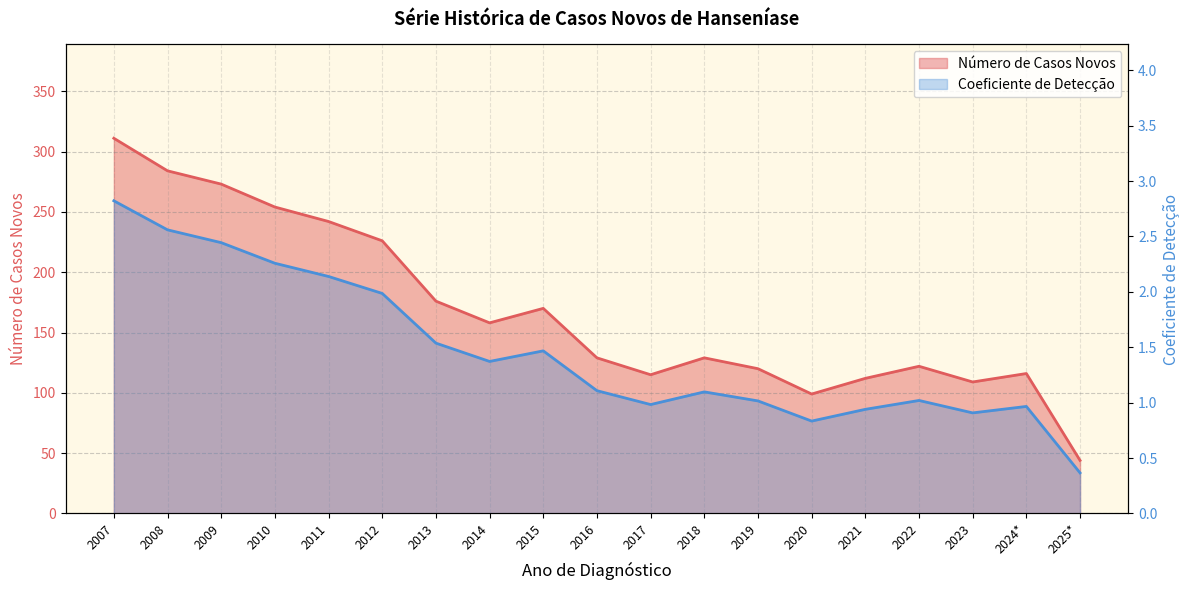

True or false: Número de Casos Novos and Coeficiente de Detecção intersect in this chart.

False